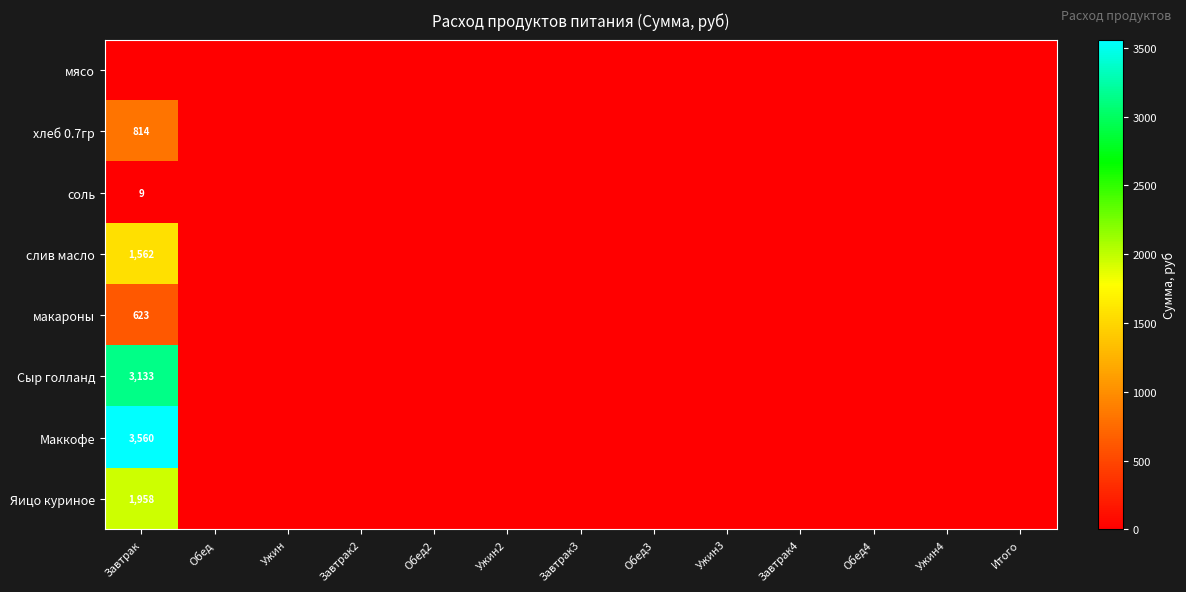

The Маккофе series shows -1933.2 at Обед4. True or false?

False